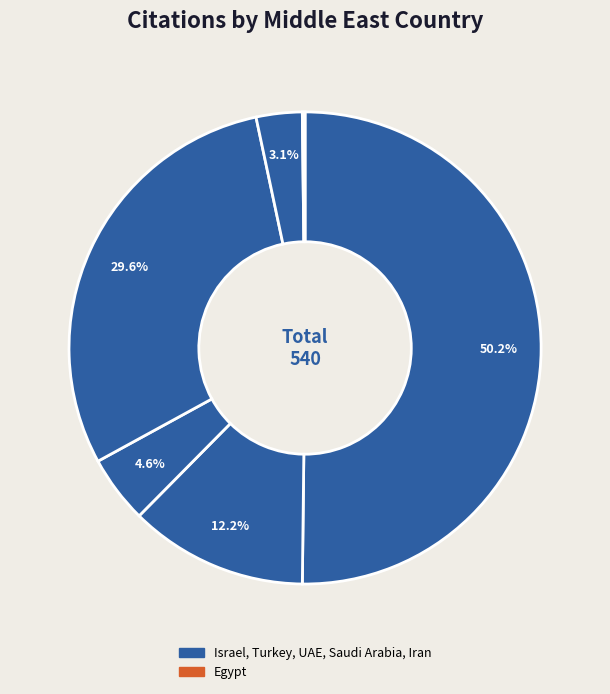

How many segments does this pie chart have?

6